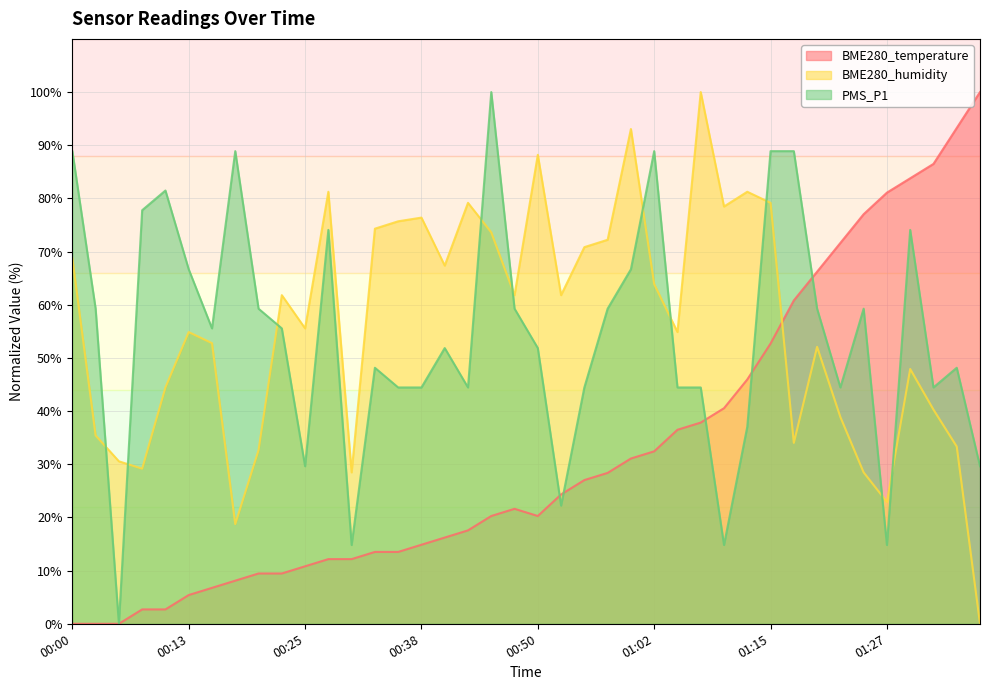

What is the total value across all series at 00:20?

101.4